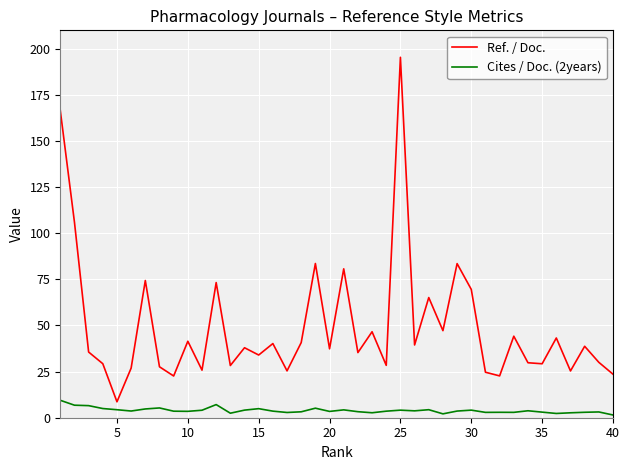

Count the number of data series in this chart.

2